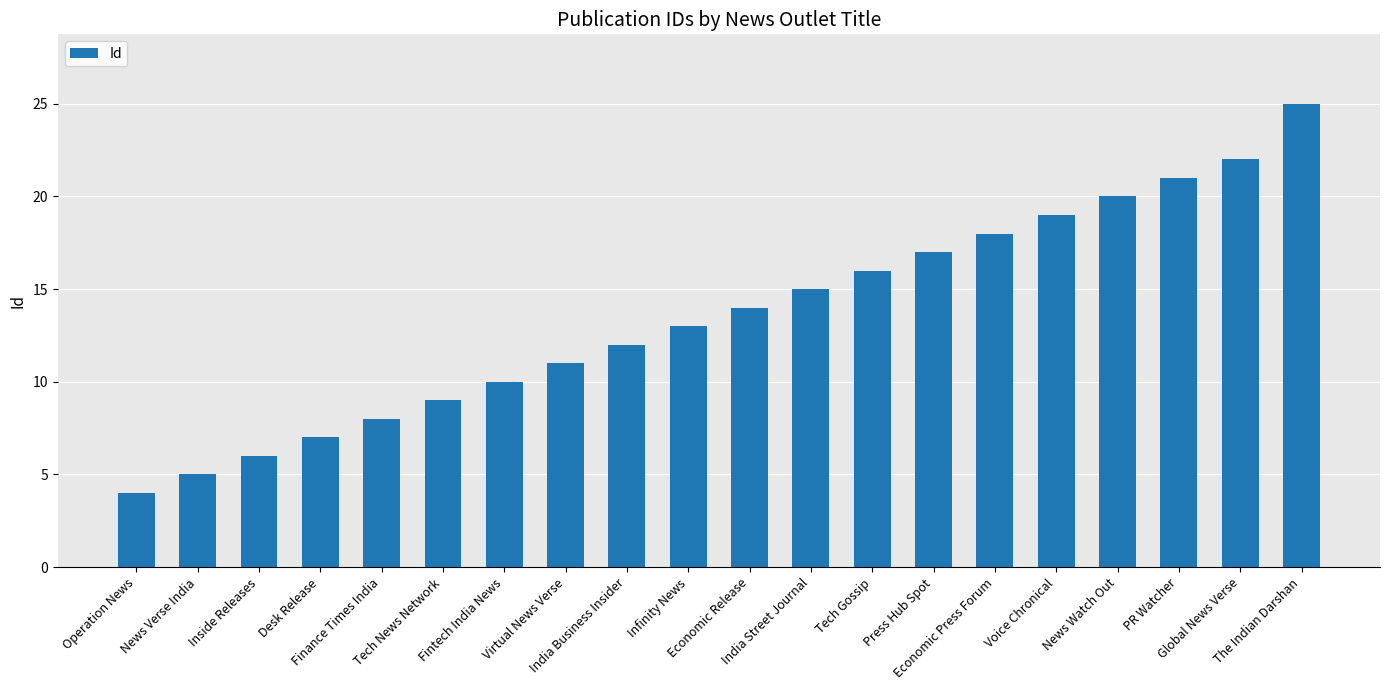

What is the ratio of the value at Tech Gossip to the value at Inside Releases?

2.7